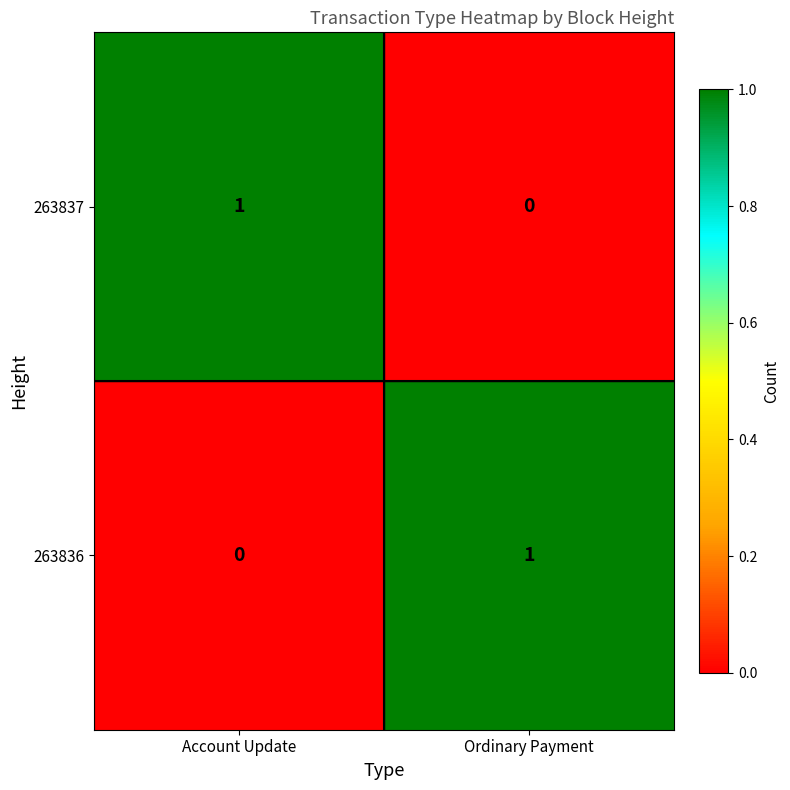

True or false: 263837 has a value of 1 at Account Update.

True